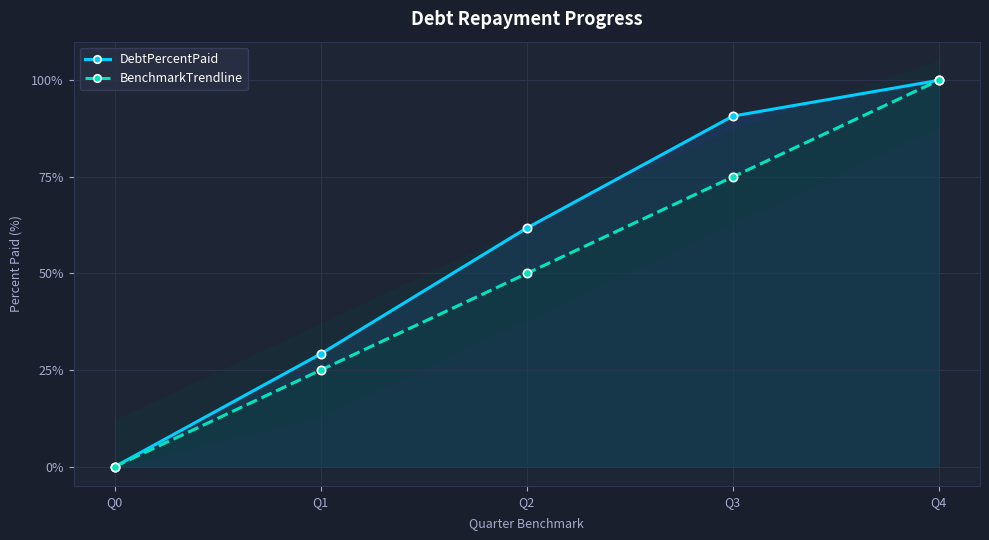

True or false: BenchmarkTrendline has more than 1 points higher than both neighbors.

False